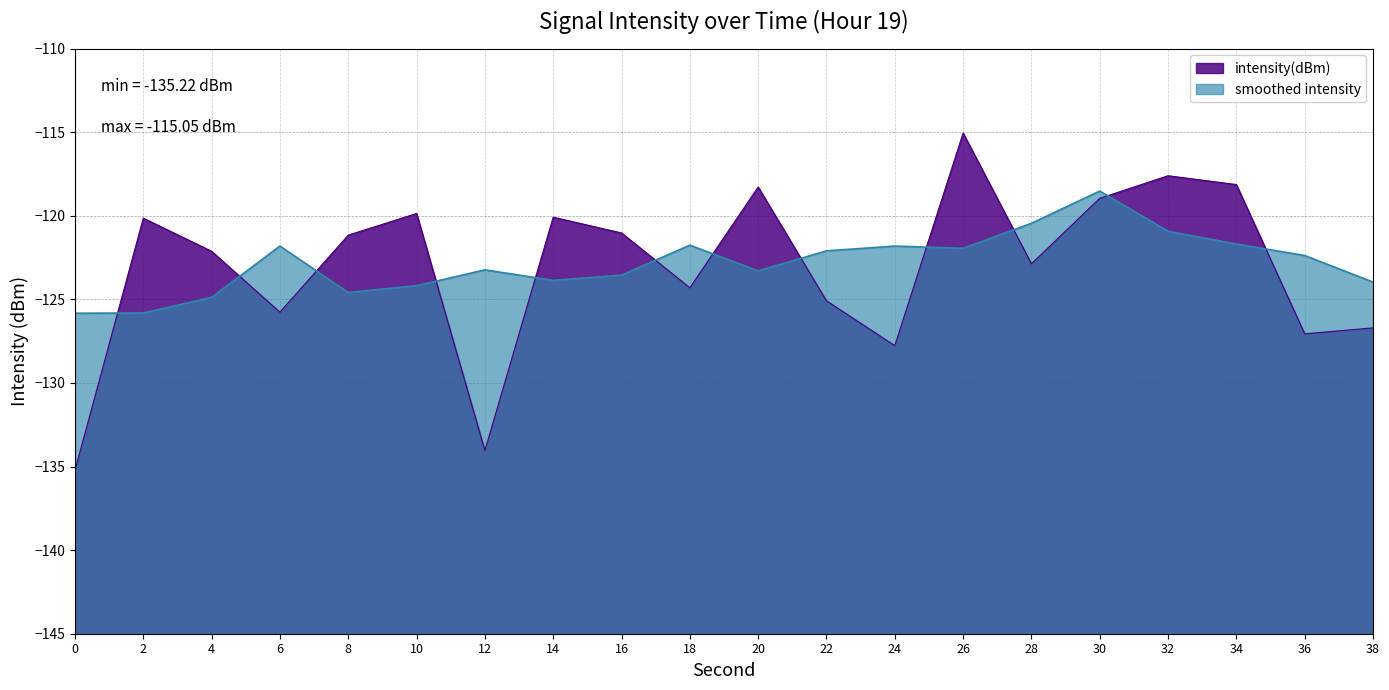

Reading left to right, list all the values displayed in this chart.

0=-135.2	2=-120.1	4=-122.1	6=-125.8	8=-121.2	10=-119.9	12=-134.0	14=-120.1	16=-121.0	18=-124.3	20=-118.3	22=-125.1	24=-127.8	26=-115.1	28=-122.9	30=-119.0	32=-117.6	34=-118.1	36=-127.1	38=-126.7